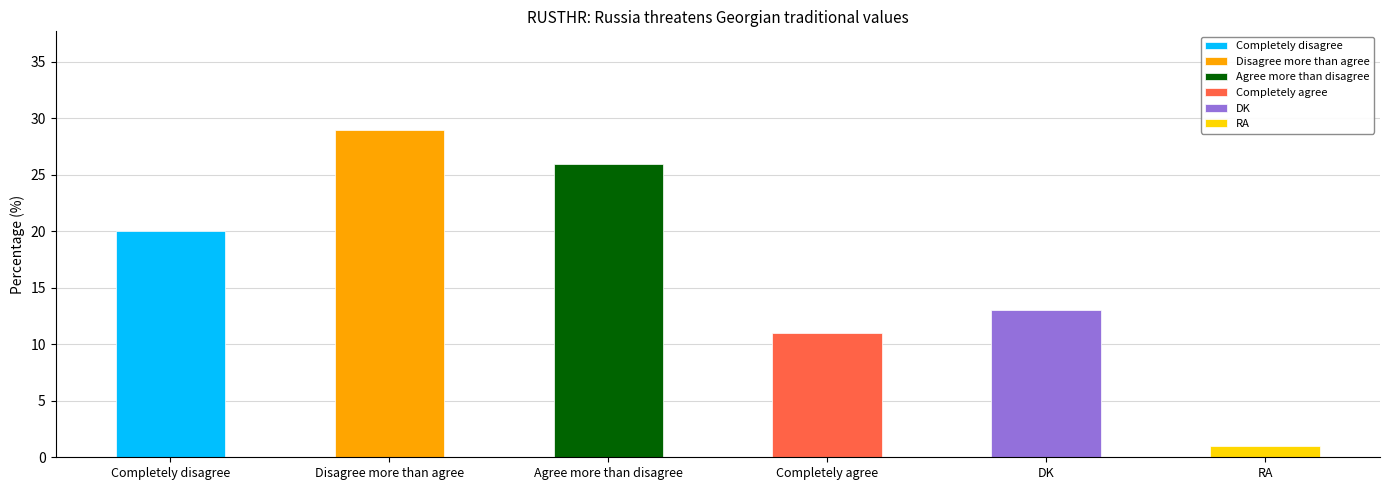

How many categories are shown in the chart?

6